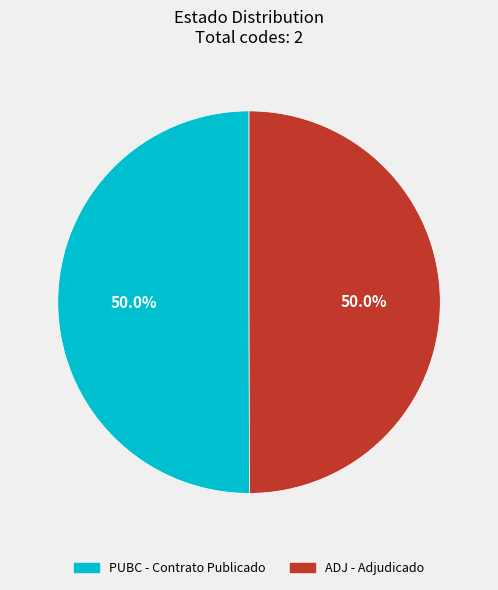

To the nearest percent, what portion does ADJ represent?

50%